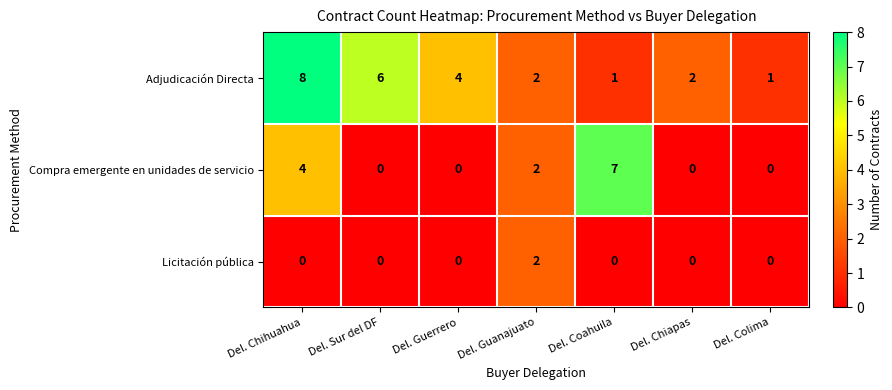

How many positive values does the Licitación pública series have?

1